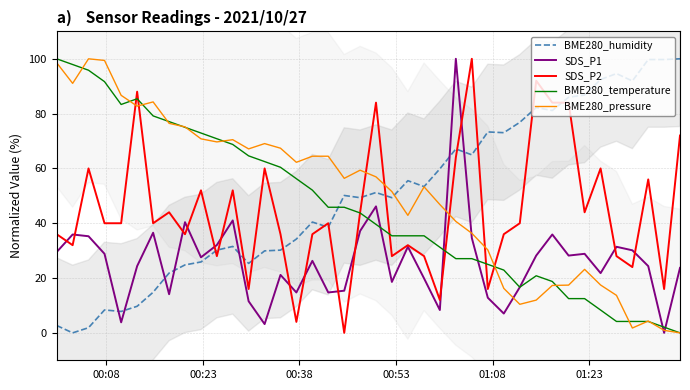

What is the highest value of the BME280_pressure series?

100.0